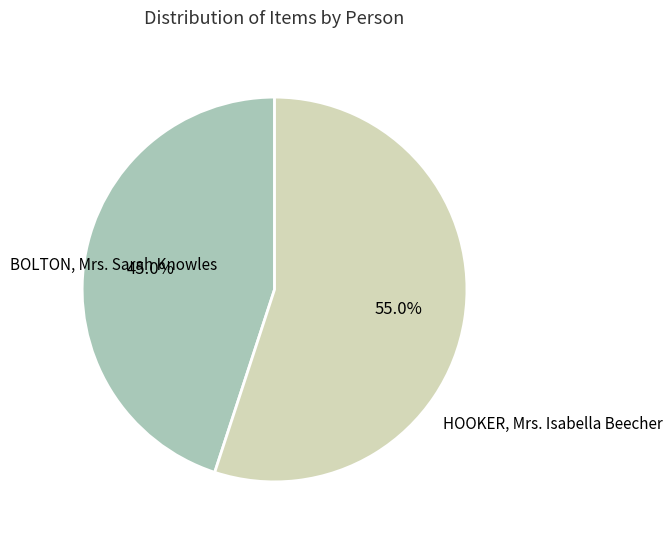

How many segments does this pie chart have?

2